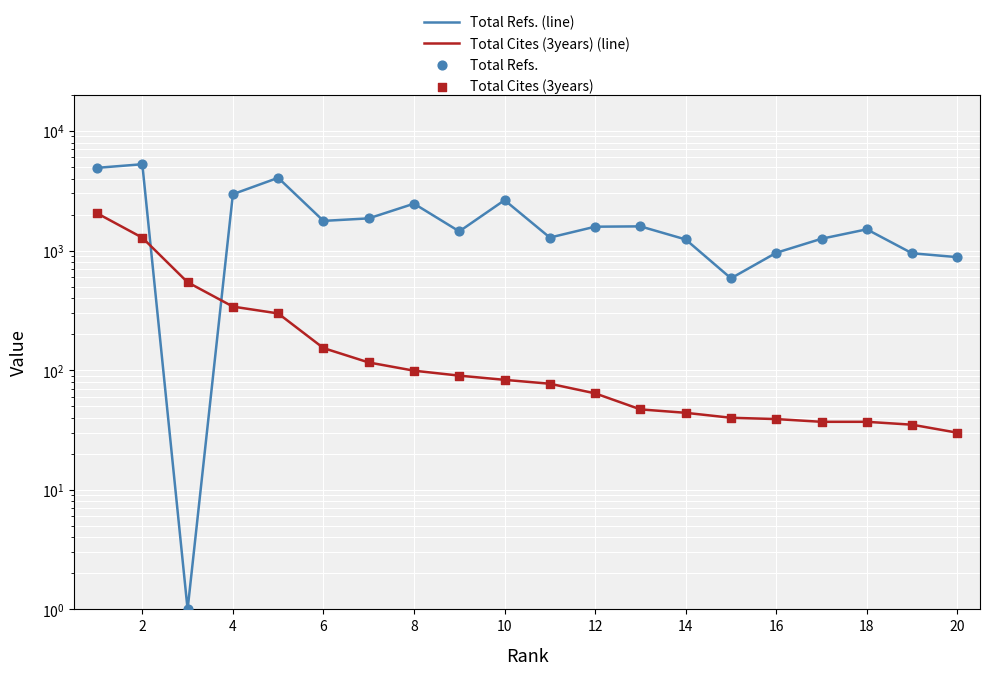

Which series has the largest total across all categories?

Total Refs. (line)